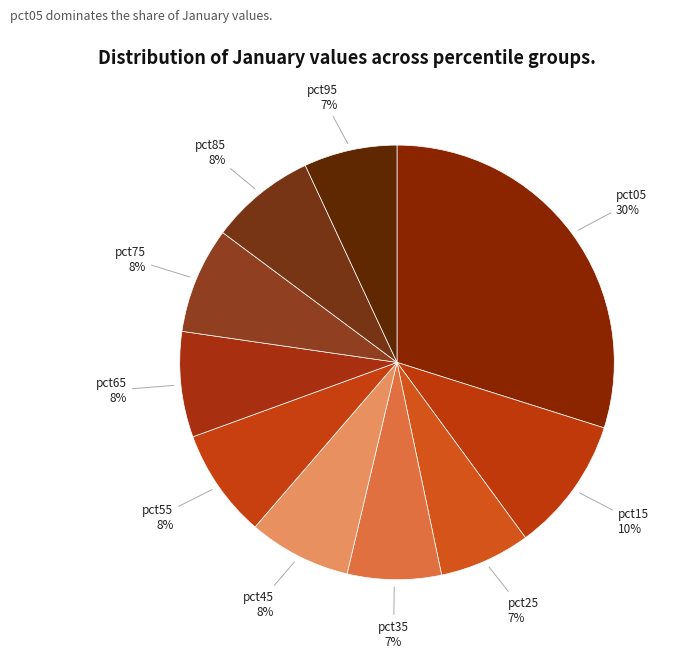

To the nearest percent, what is the difference between the pct25 and pct55 slice percentages?

1%